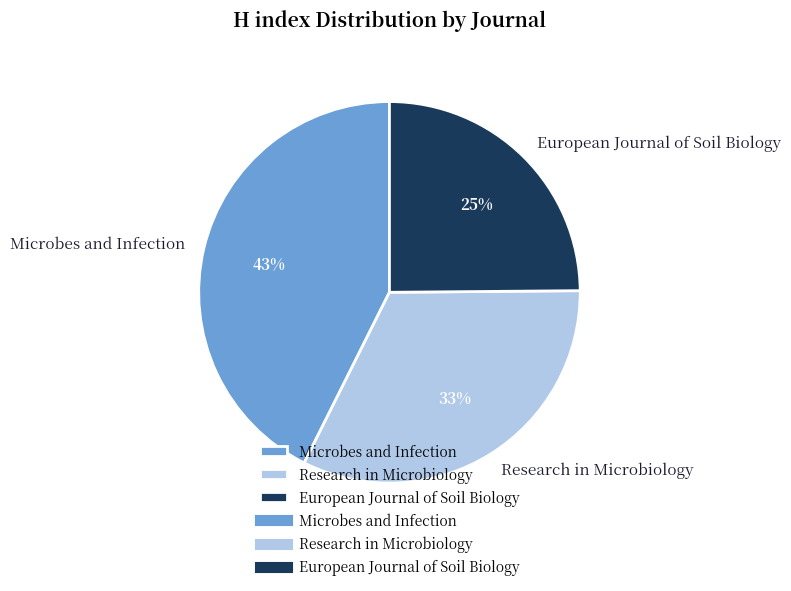

Is Research in Microbiology the majority of the pie?

No